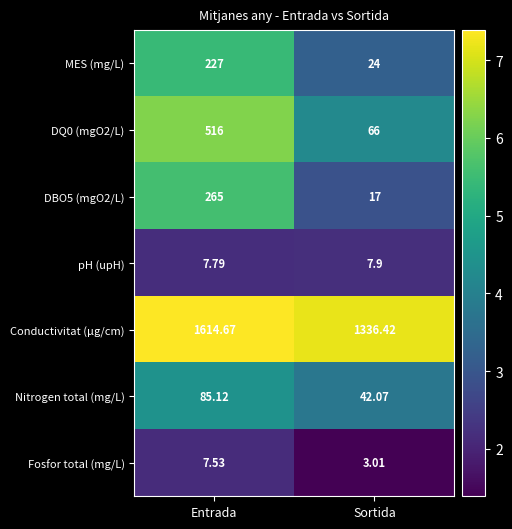

Which series has the largest total across all categories?

Conductivitat (µg/cm)